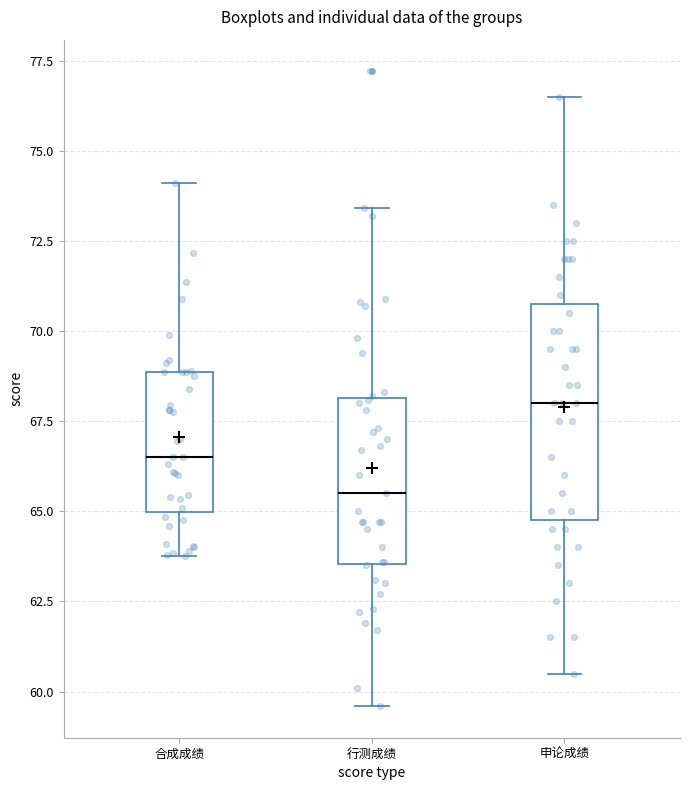

Reading left to right, read every box against the y-axis: the position of its median line, the range the box covers, and the ends of its whiskers. The values are not printed on the chart, so give them approximately, as read against the axis.

合成成绩: median 66.5, box 65.0 to 69.0, whiskers 64.0 to 74.0
行测成绩: median 65.5, box 63.5 to 68.0, whiskers 59.5 to 73.5
申论成绩: median 68.0, box 65.0 to 71.0, whiskers 60.5 to 76.5